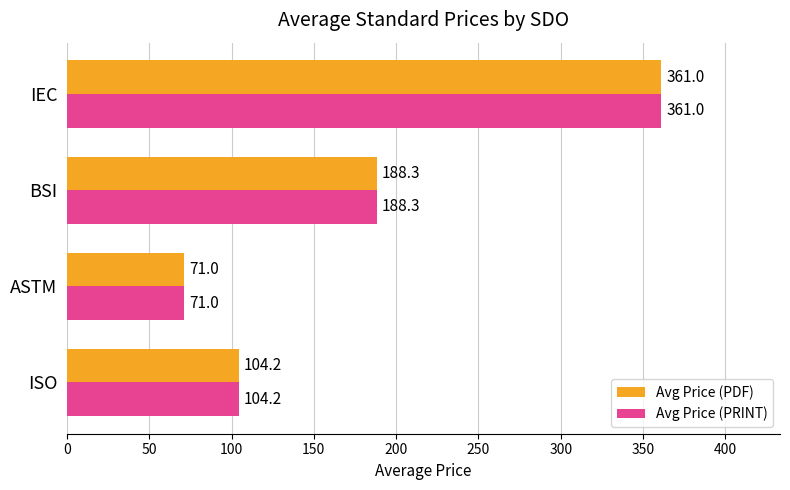

At which category does the chart reach its minimum across all series?

ASTM